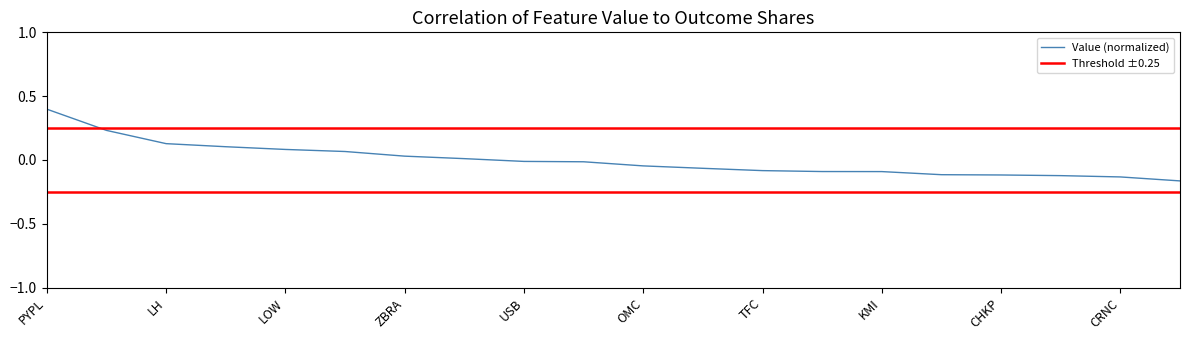

Which series has the largest total across all categories?

Value (normalized)